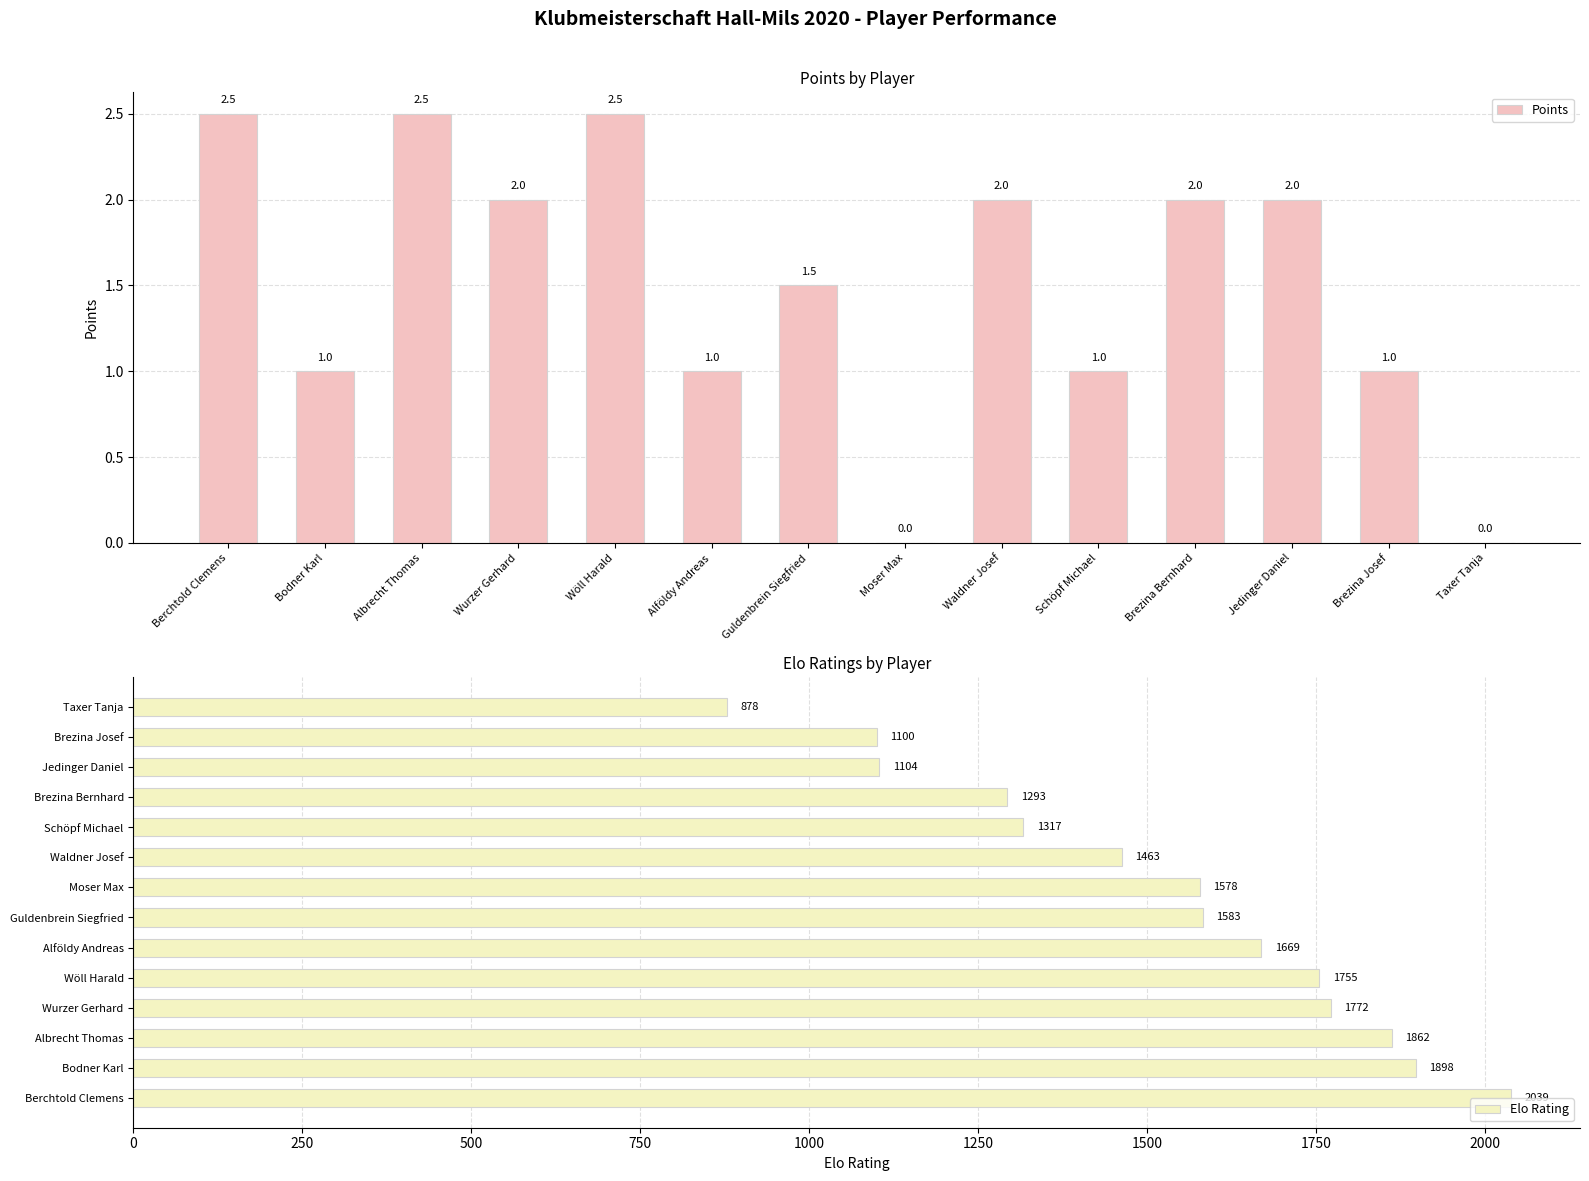

What is the spread (max minus min) of values at Guldenbrein Siegfried?

1581.5